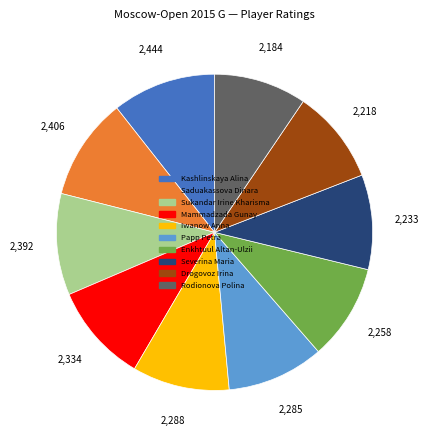

The Severina Maria slice represents 10% of the pie. True or false?

True